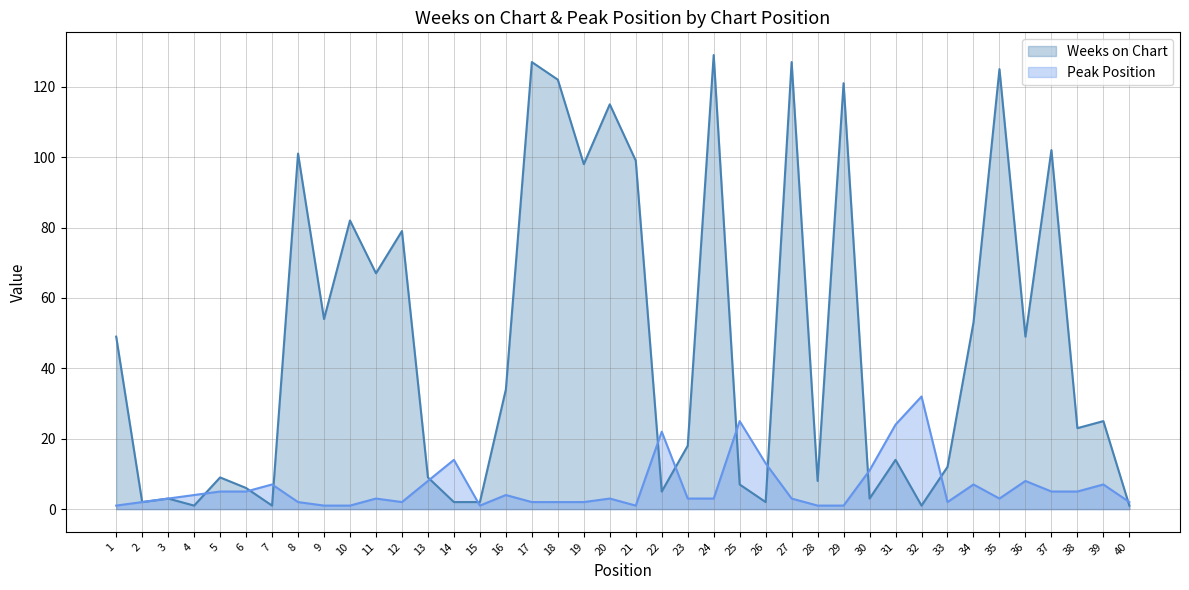

What is the average value of the Weeks on Chart series?

47